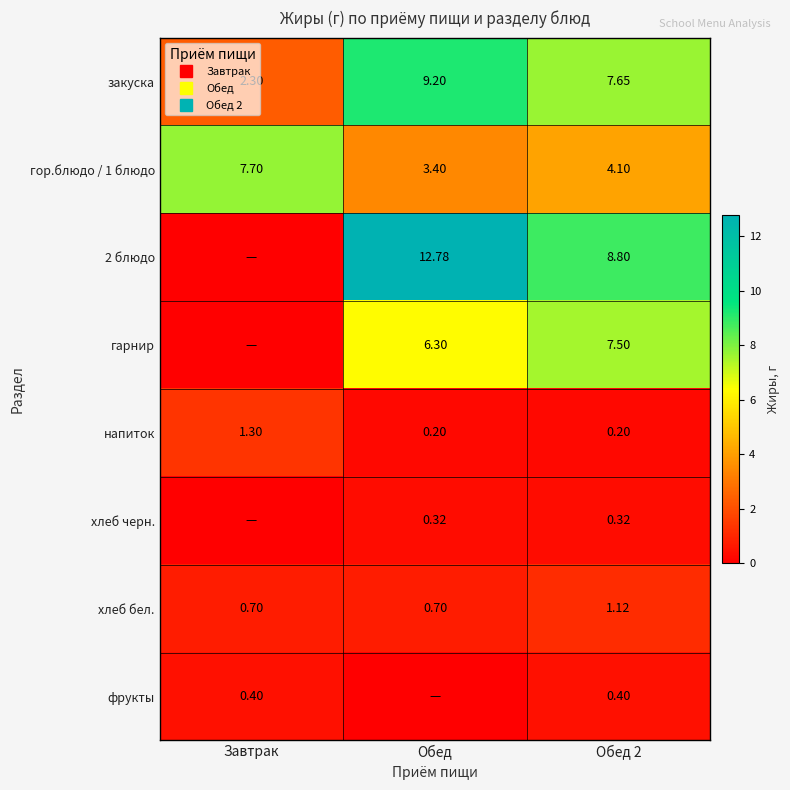

Count the number of categories in the chart.

3